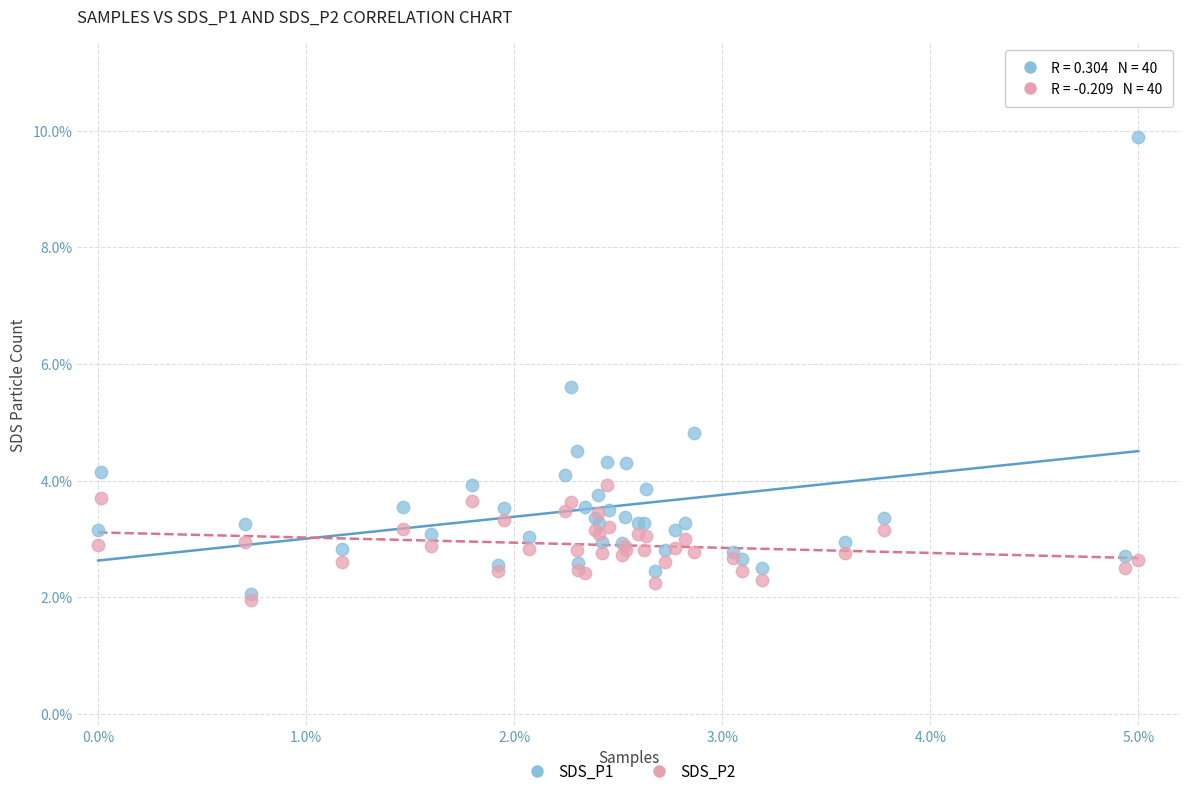

What are all the series names shown in the legend?

SDS_P1, SDS_P2